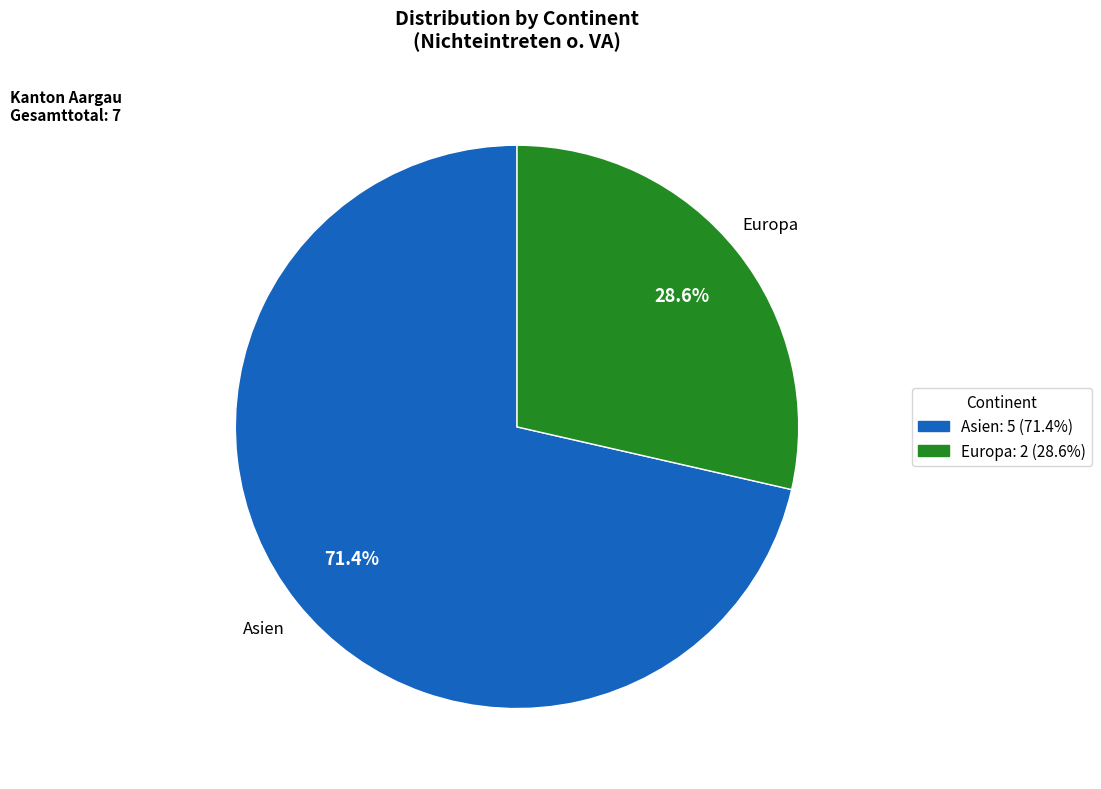

Is the sum of Europa and Asien greater than half?

Yes